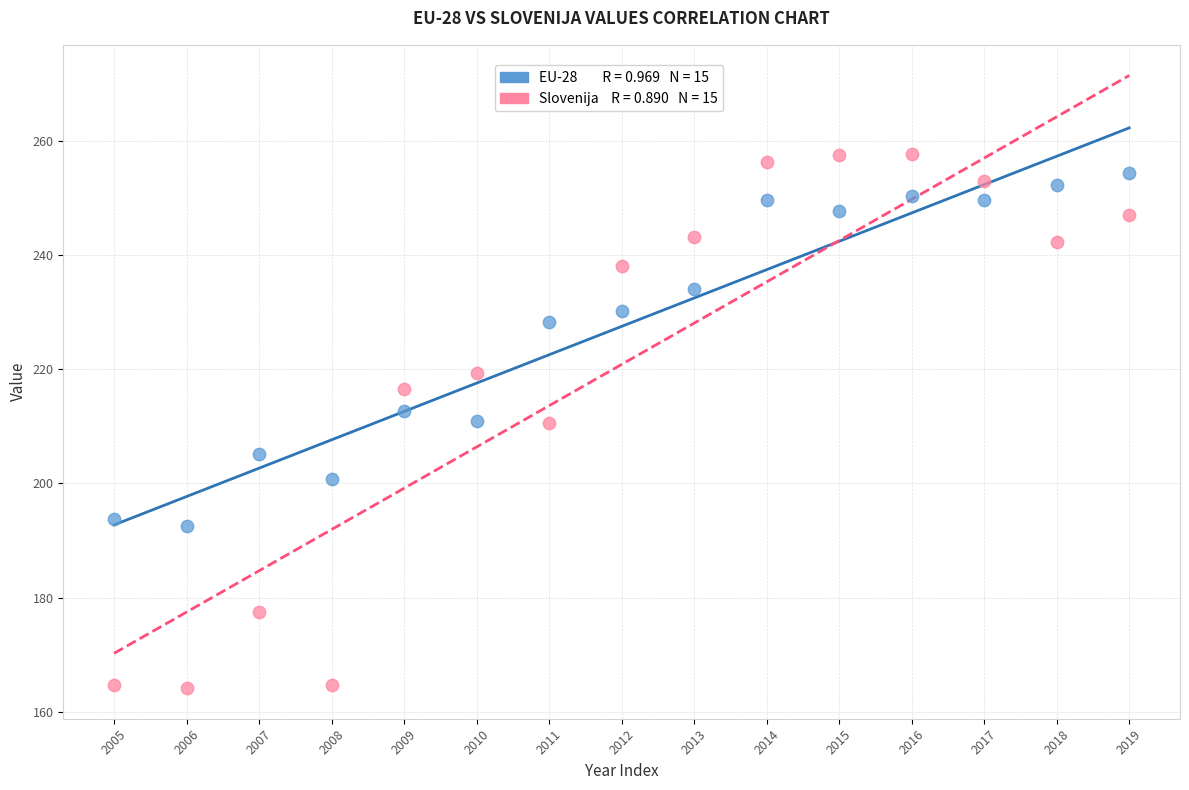

Across all data points, what is the range of Y values (max minus min)?

93.4